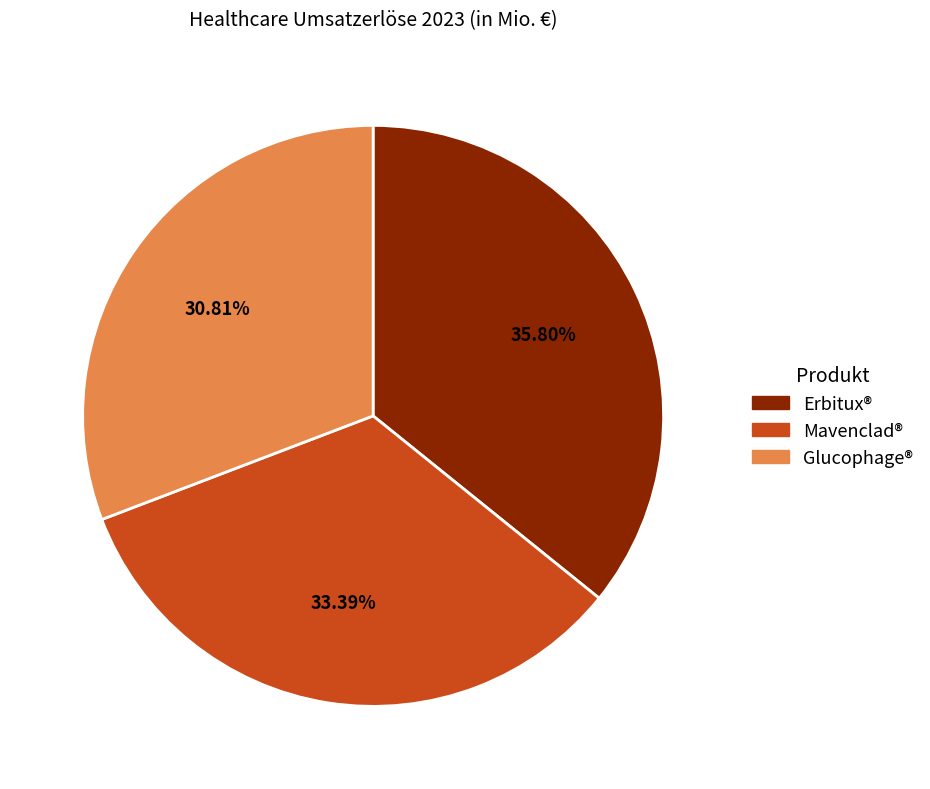

Combined, what portion of the pie is Erbitux® and Mavenclad®?

69.2%